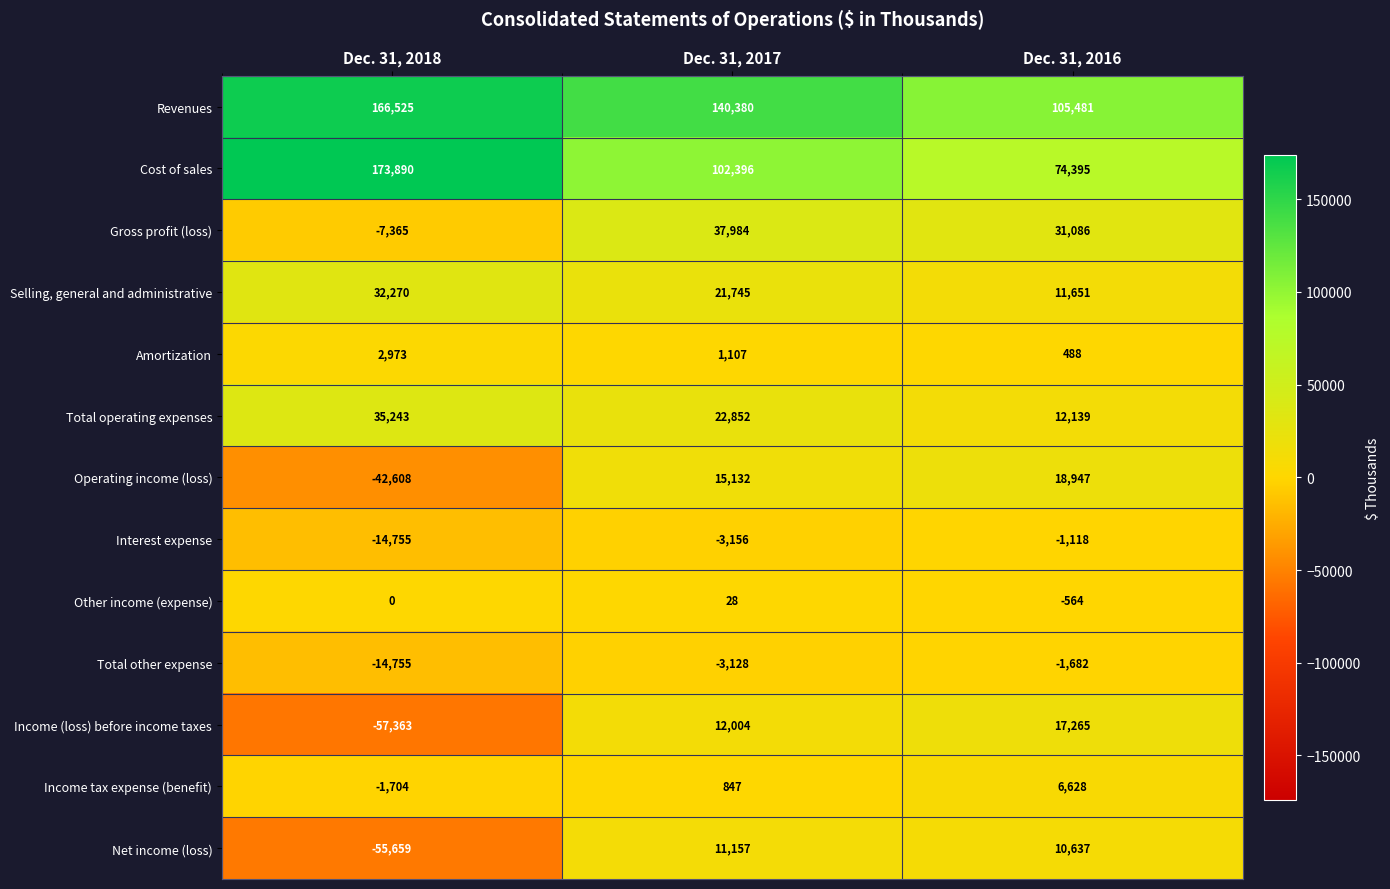

What is the average value of the Operating income (loss) series?

-2843